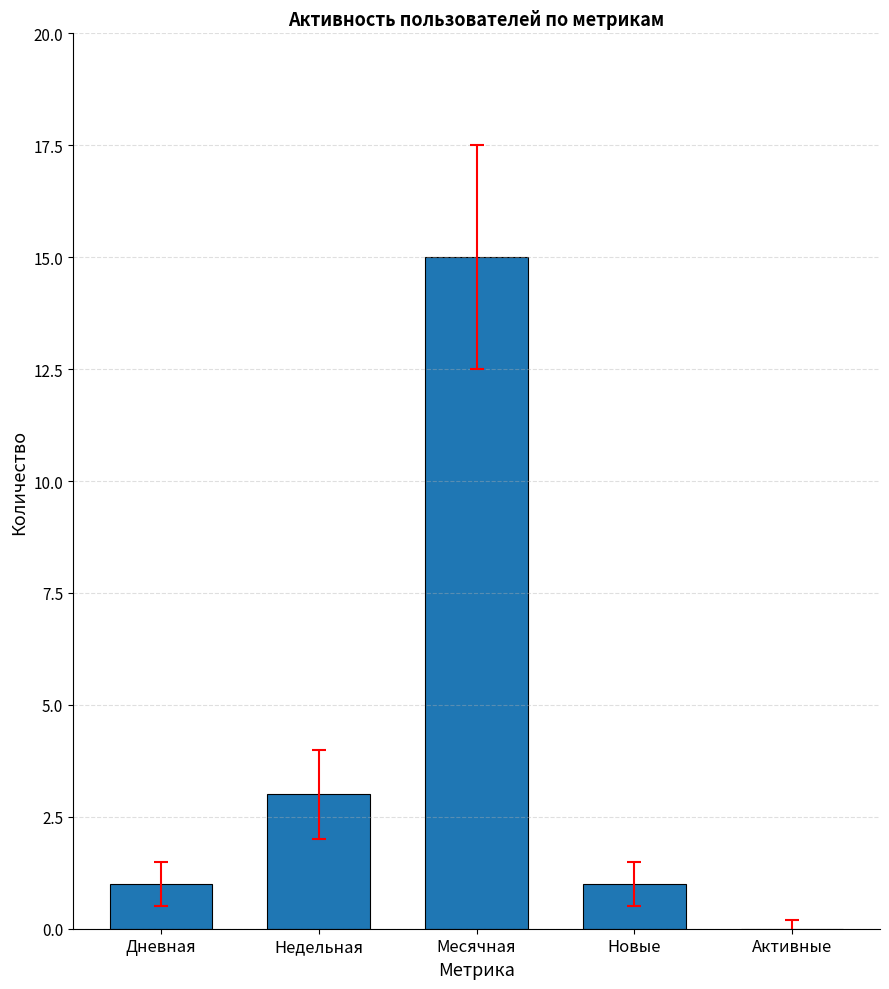

Reading left to right, list all the values displayed in this chart.

1	3	15	1	0